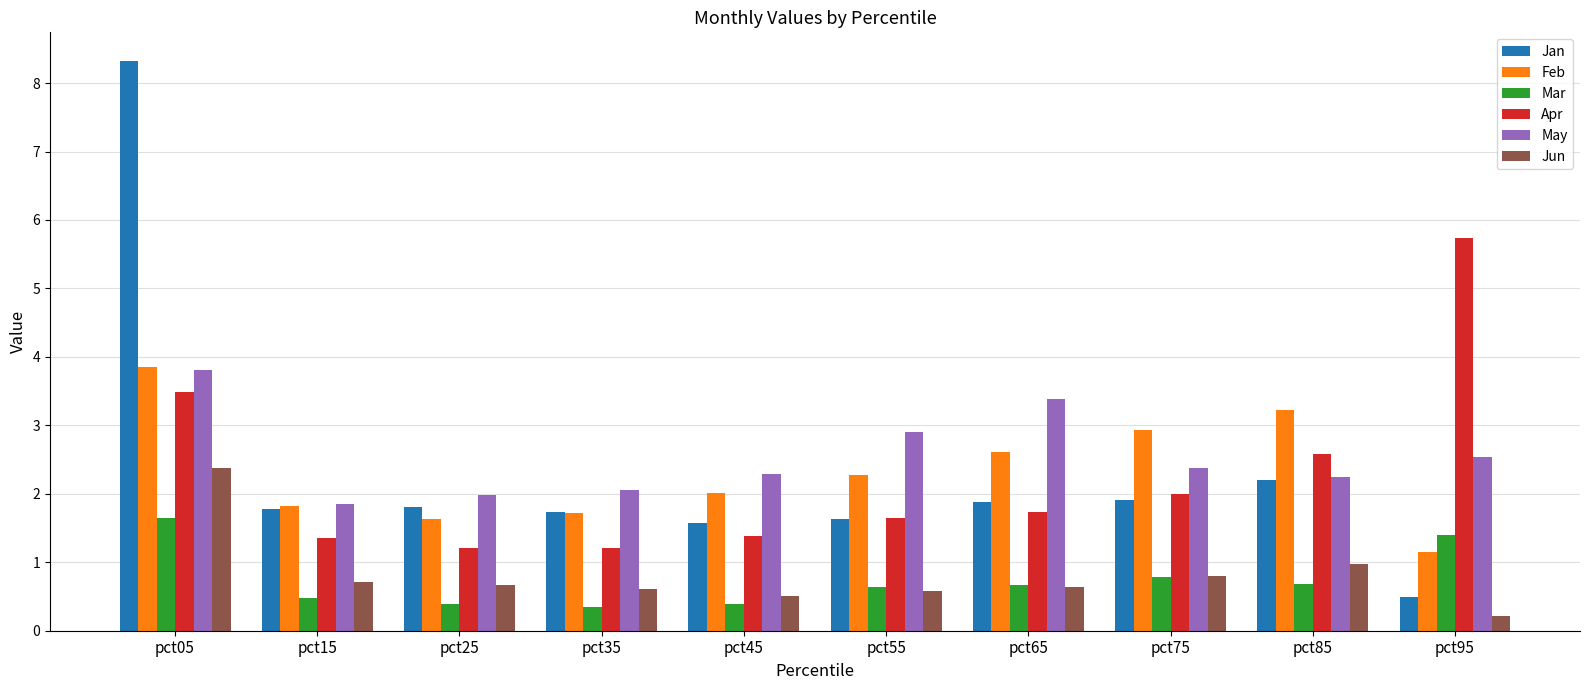

What is the maximum value shown in the chart?

8.3